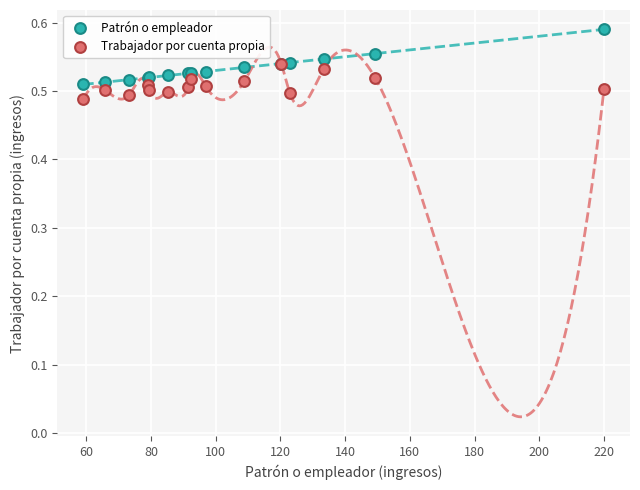

What are all the series names shown in the legend?

Patrón o empleador, Trabajador por cuenta propia